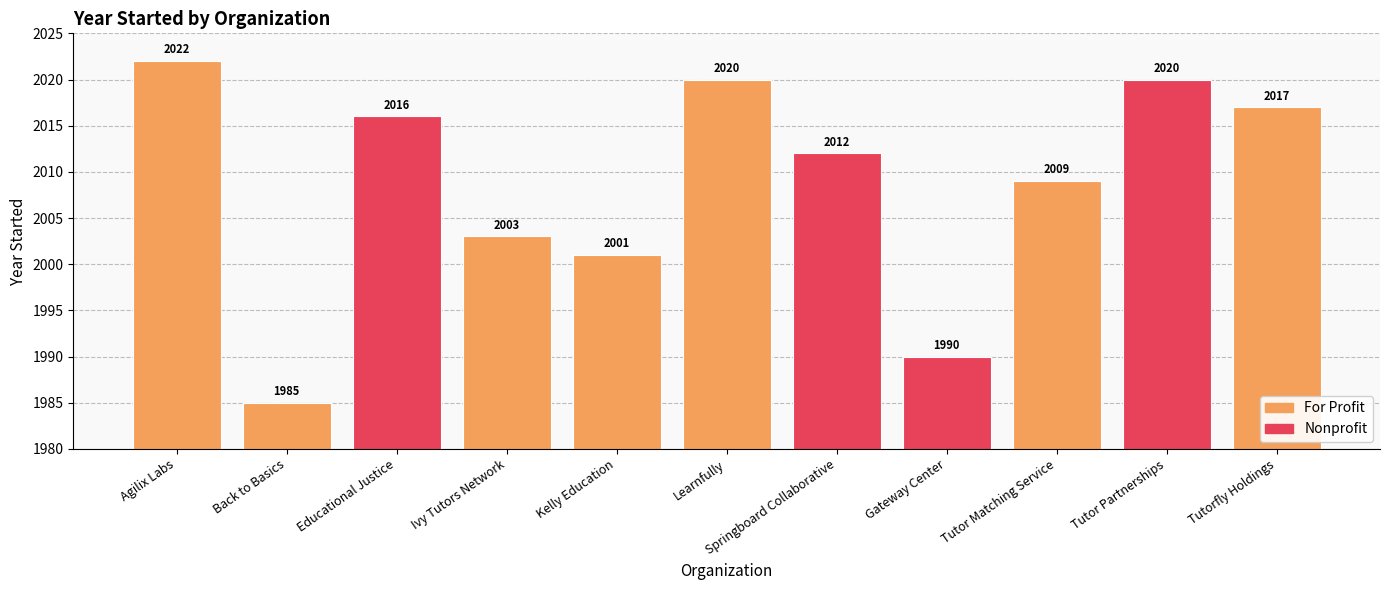

How many bars are there in total?

11